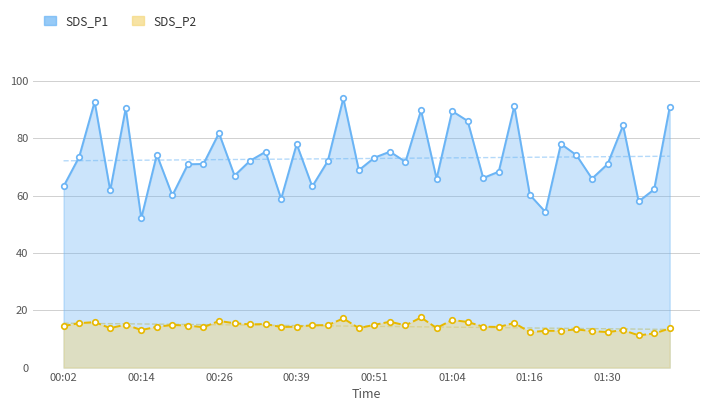

At which label is SDS_P2 closest to 14?

00:24